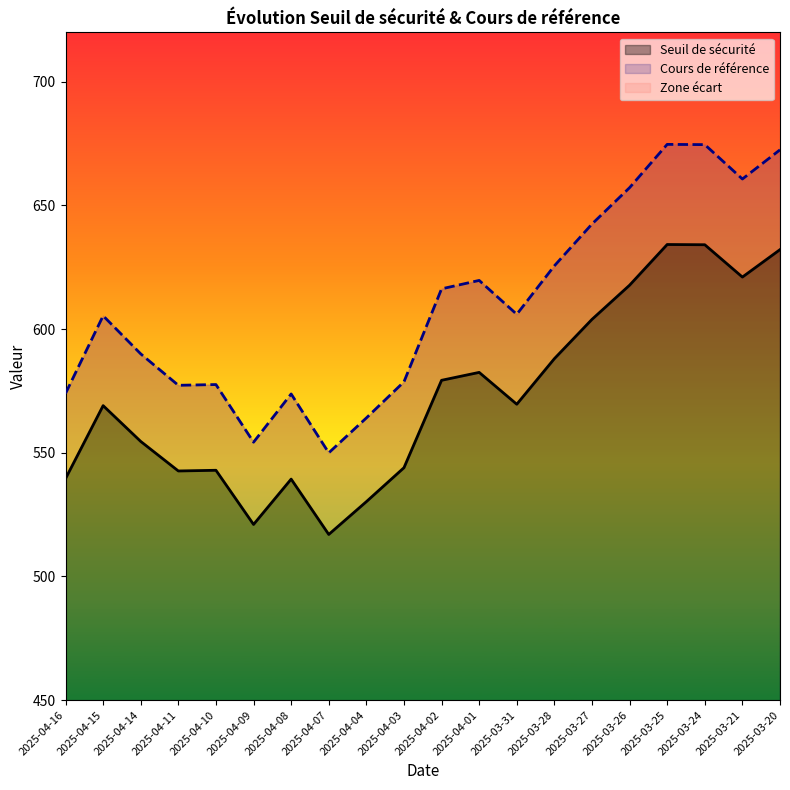

How many values in the Cours de référence series exceed 606?

9